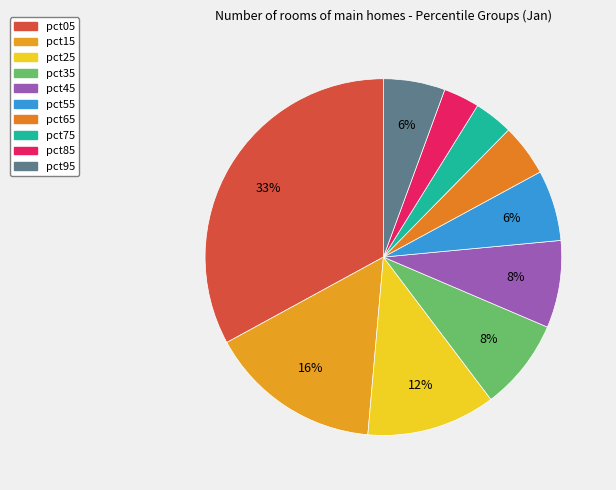

How many slices are in this pie chart?

10